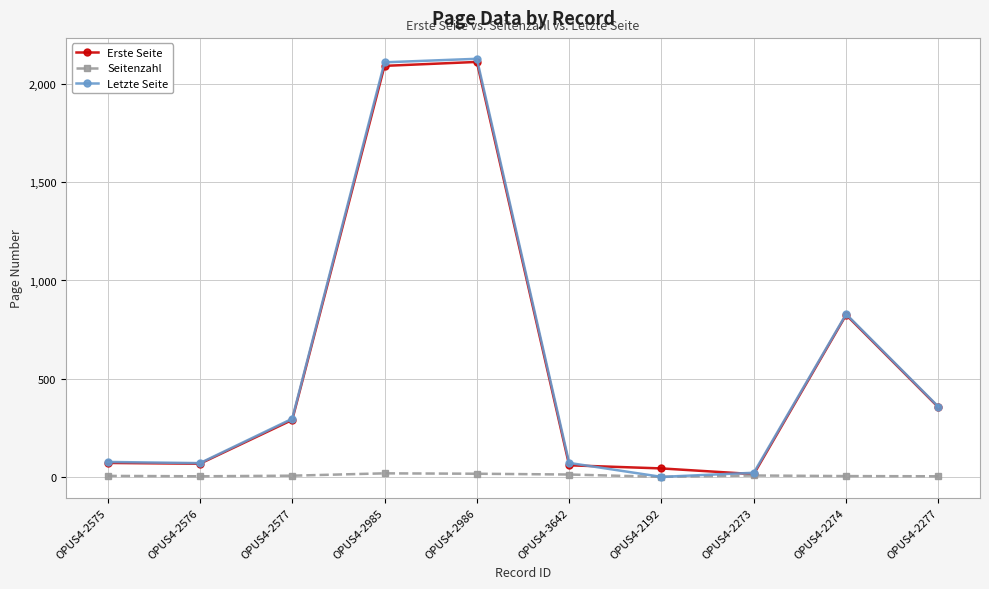

At how many categories does at least one series exceed 642?

3